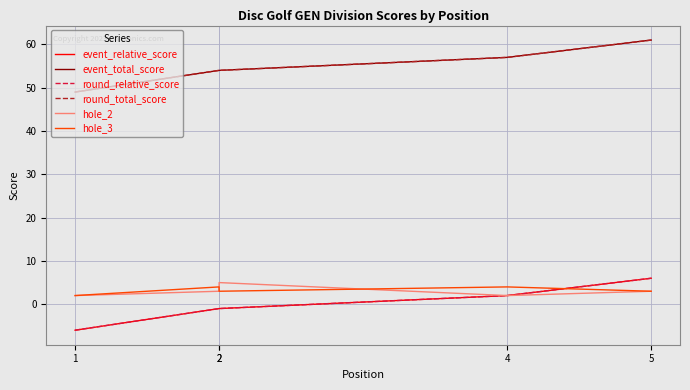

How many values in round_relative_score are below zero?

3